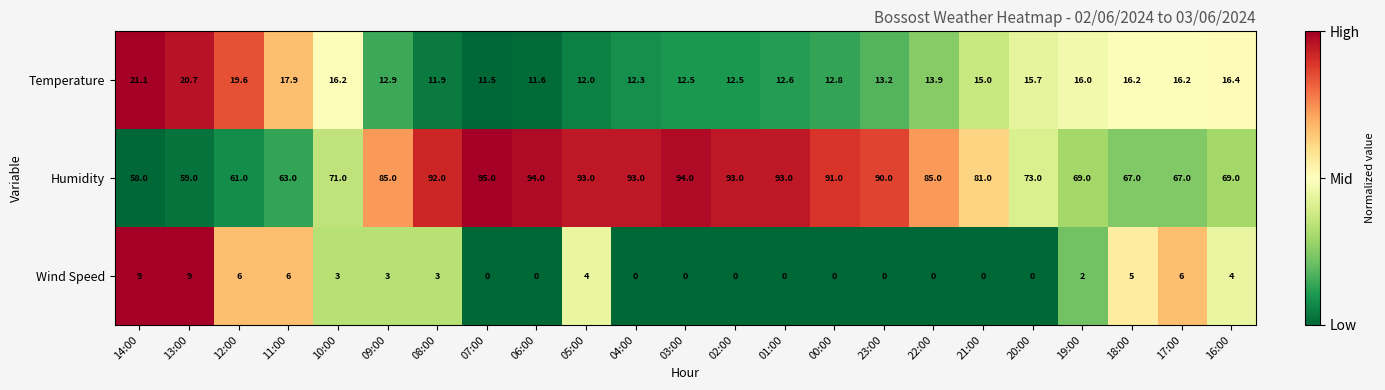

Count the number of categories in the chart.

23